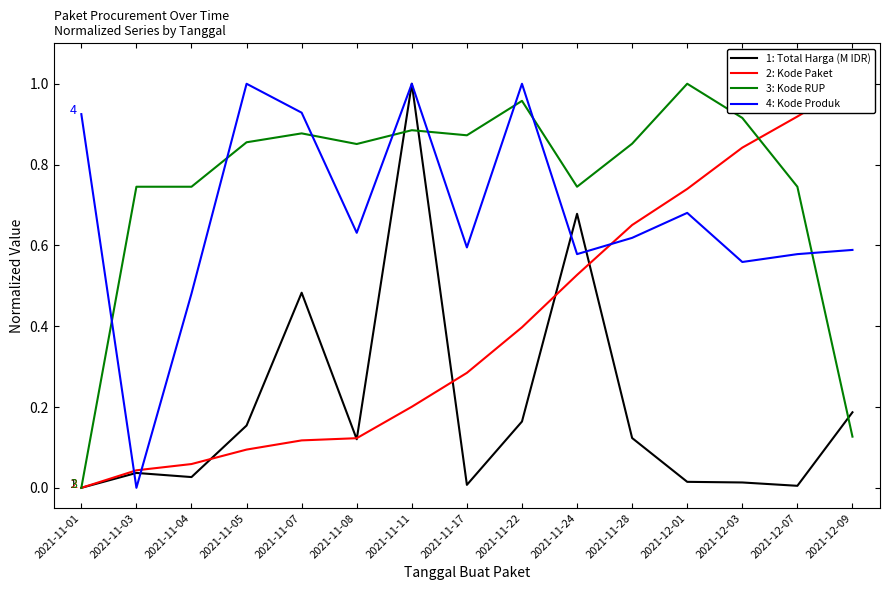

What is the sum of the 3: Kode RUP values at 2021-12-01 and 2021-11-03?

1.7